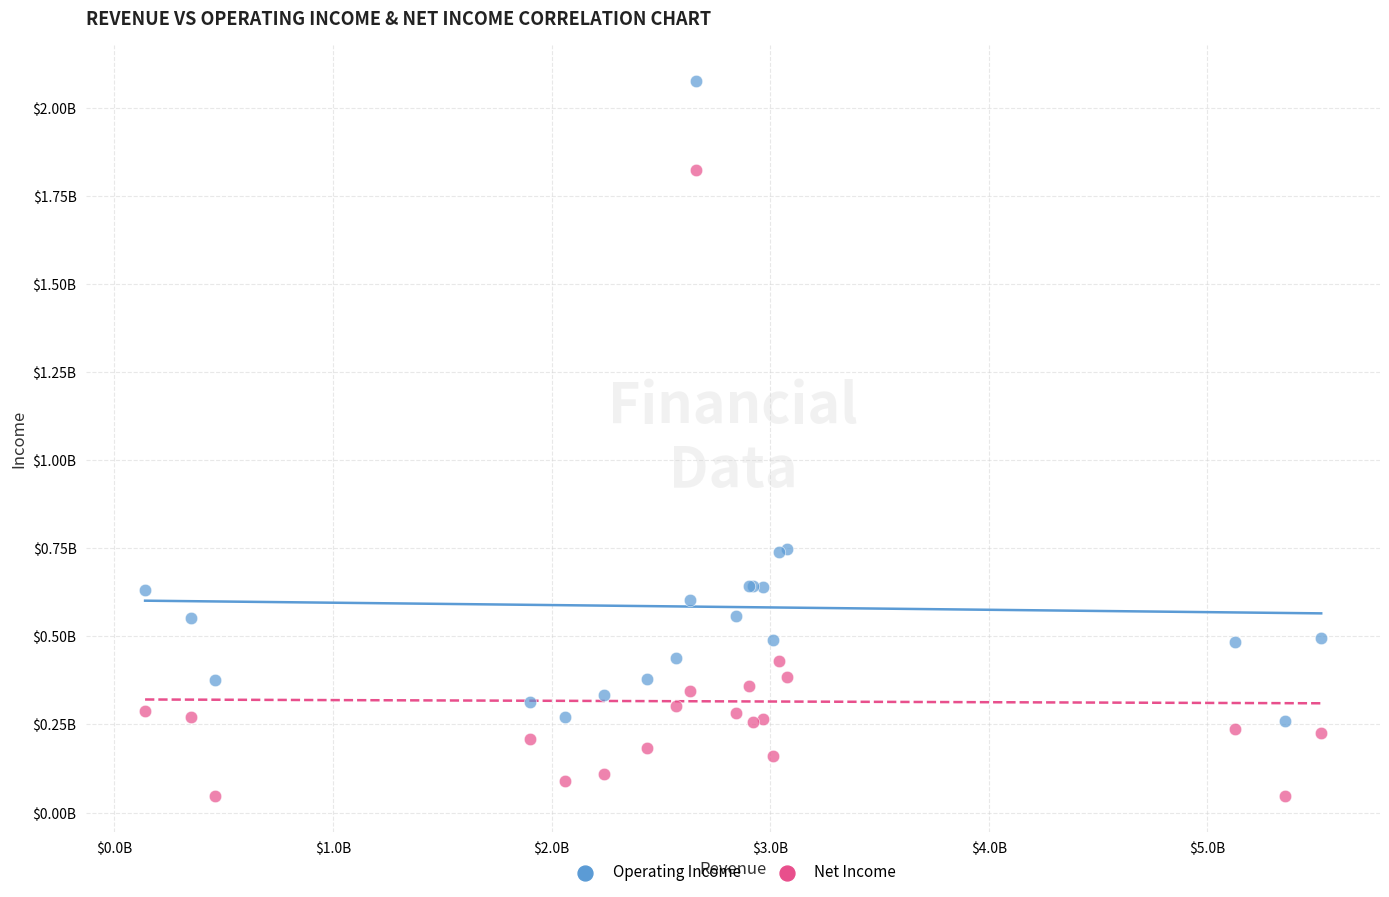

Which series has the widest spread of Y values?

Operating Income